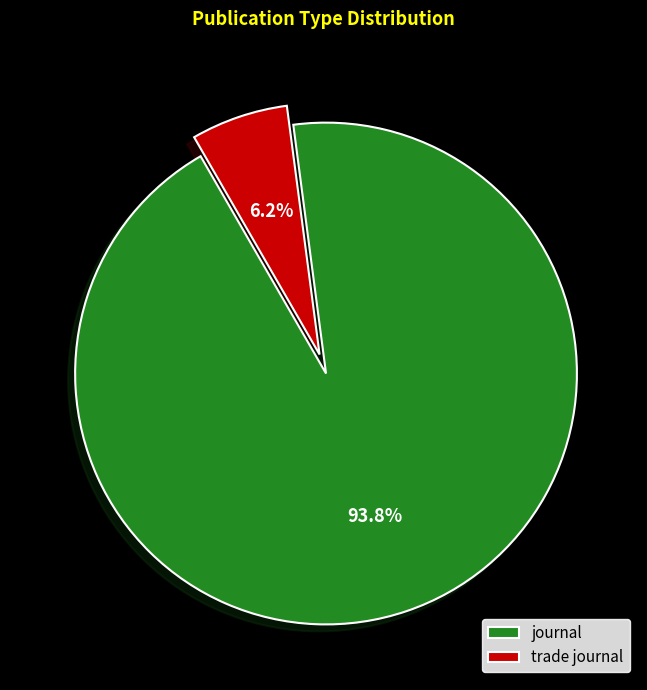

What percentage is the journal slice, to the nearest percent?

94%